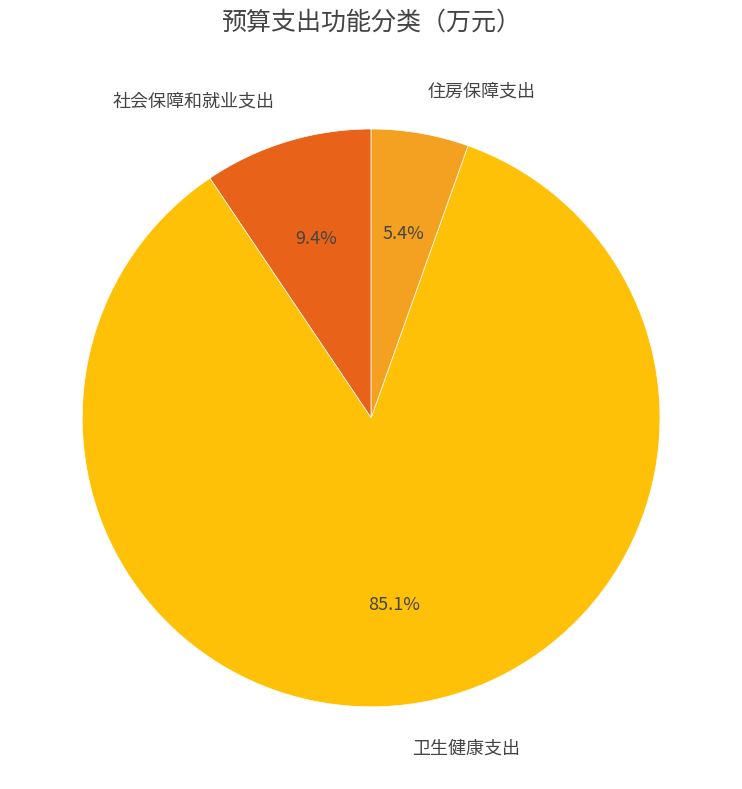

Do 住房保障支出 and 卫生健康支出 together represent more than half of the pie?

Yes